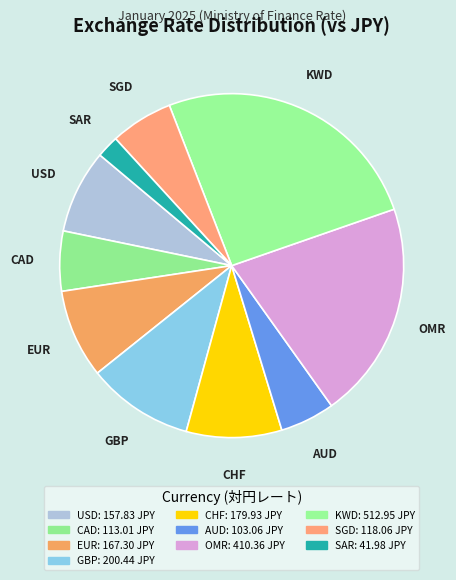

How many segments does this pie chart have?

10